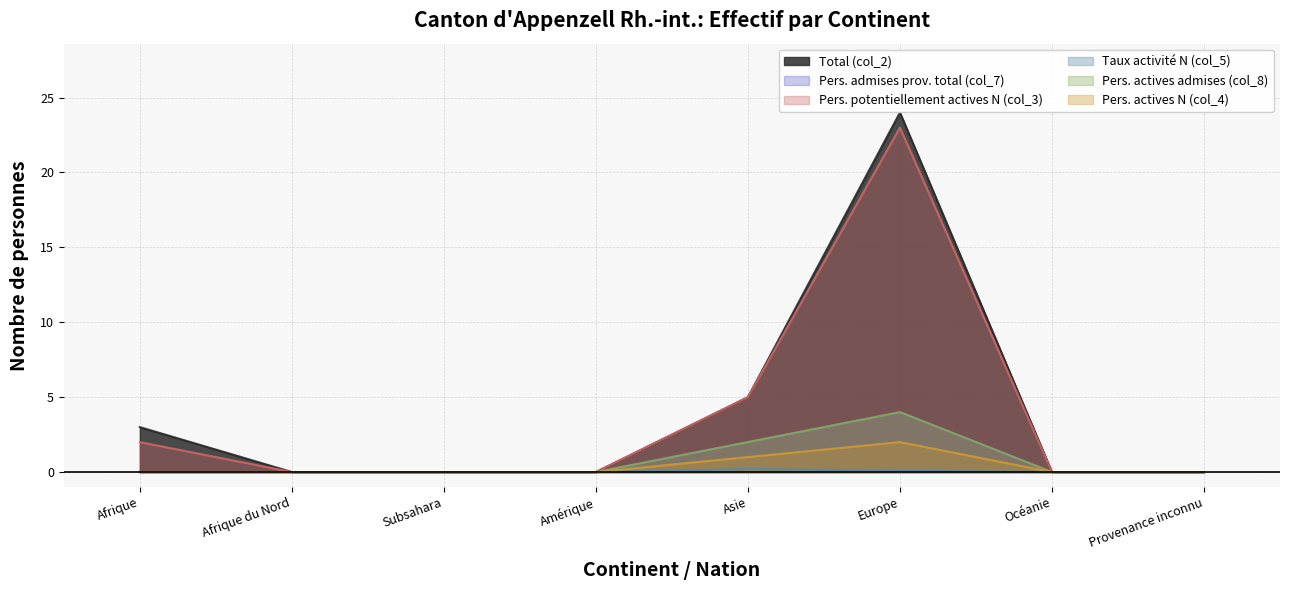

Reading right to left, transcribe all the data shown in this chart.

Total (col_2): 0.0	0.0	24.0	5.0	0.0	0.0	0.0	3.0
Pers. admises prov. total (col_7): 0.0	0.0	4.0	2.0	0.0	0.0	0.0	0.0
Pers. potentiellement actives N (col_3): 0.0	0.0	23.0	5.0	0.0	0.0	0.0	2.0
Taux activité N (col_5): 0.0	0.0	0.1	0.2	0.0	0.0	0.0	0.0
Pers. actives admises (col_8): 0.0	0.0	4.0	2.0	0.0	0.0	0.0	0.0
Pers. actives N (col_4): 0.0	0.0	2.0	1.0	0.0	0.0	0.0	0.0